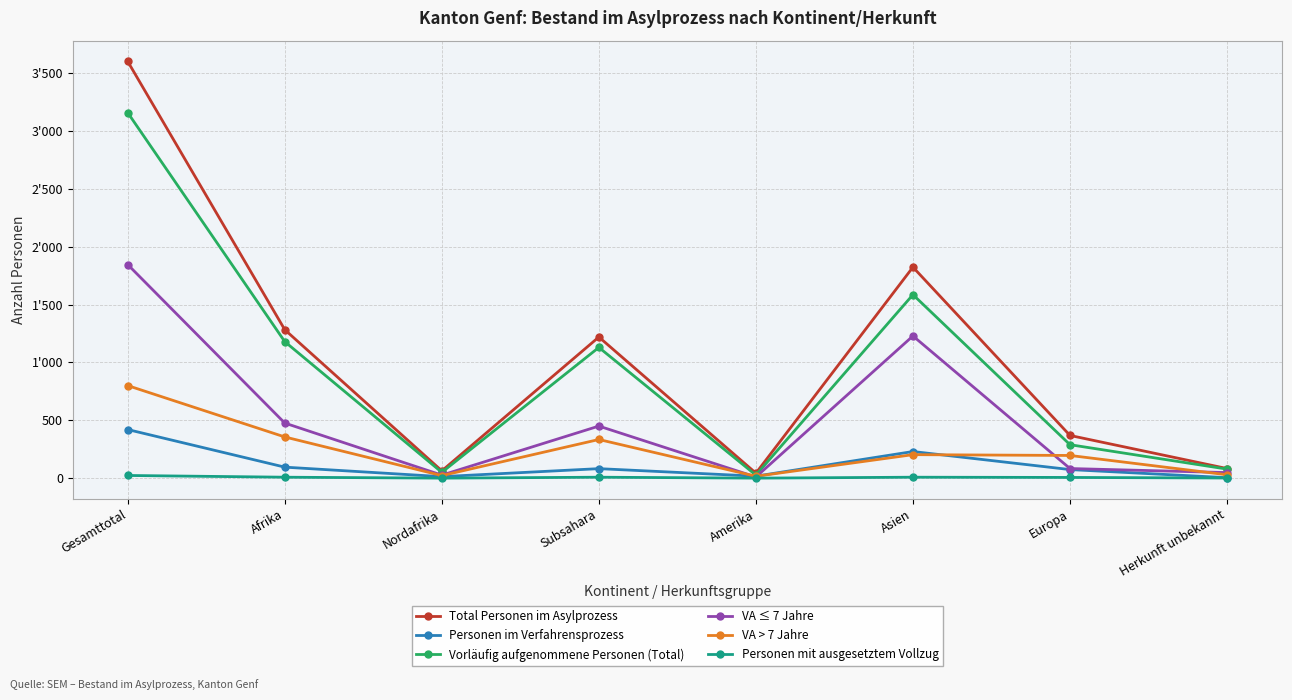

Count the number of data series in this chart.

6